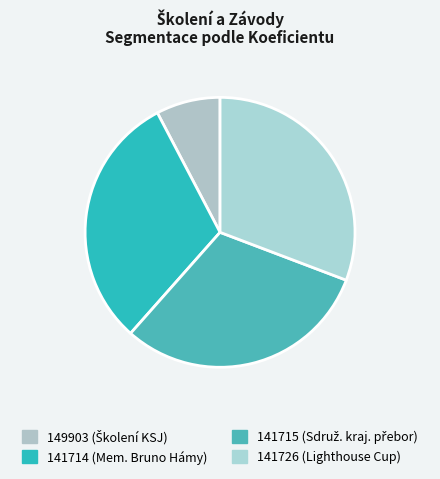

Count the number of slices in the pie.

4